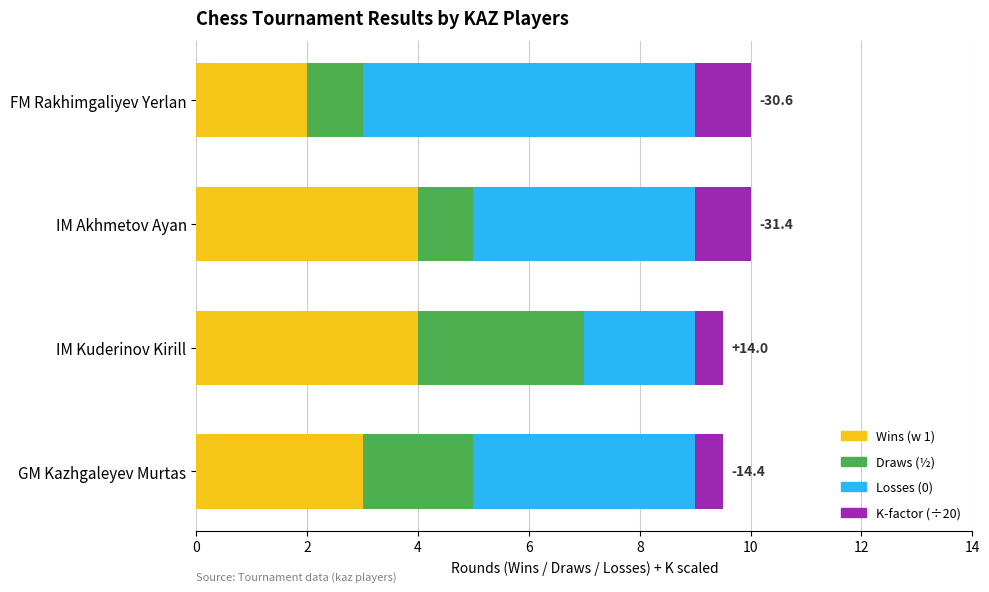

How many series are shown in this chart?

4